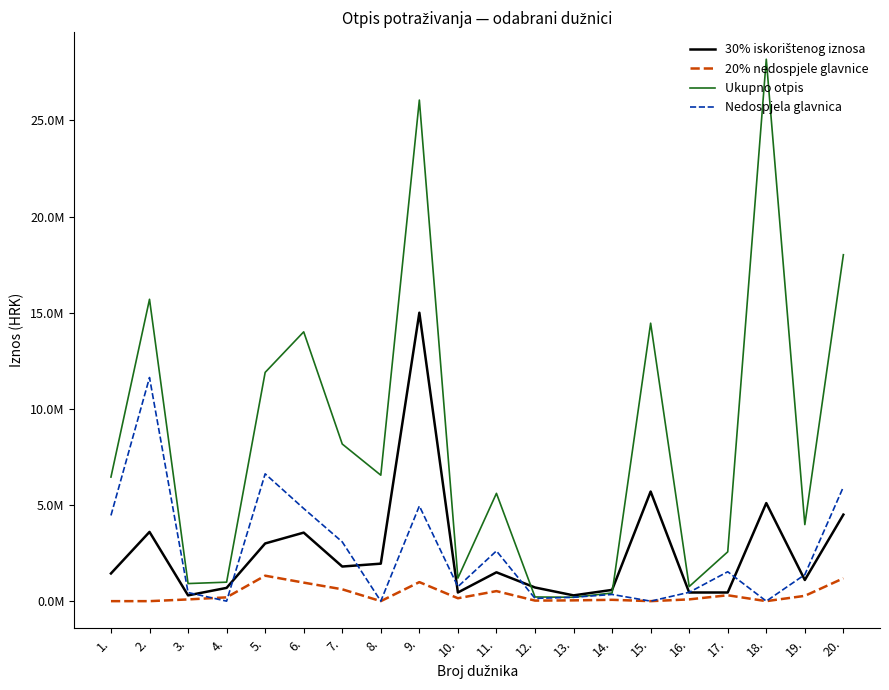

Does the chart have visible grid lines?

No